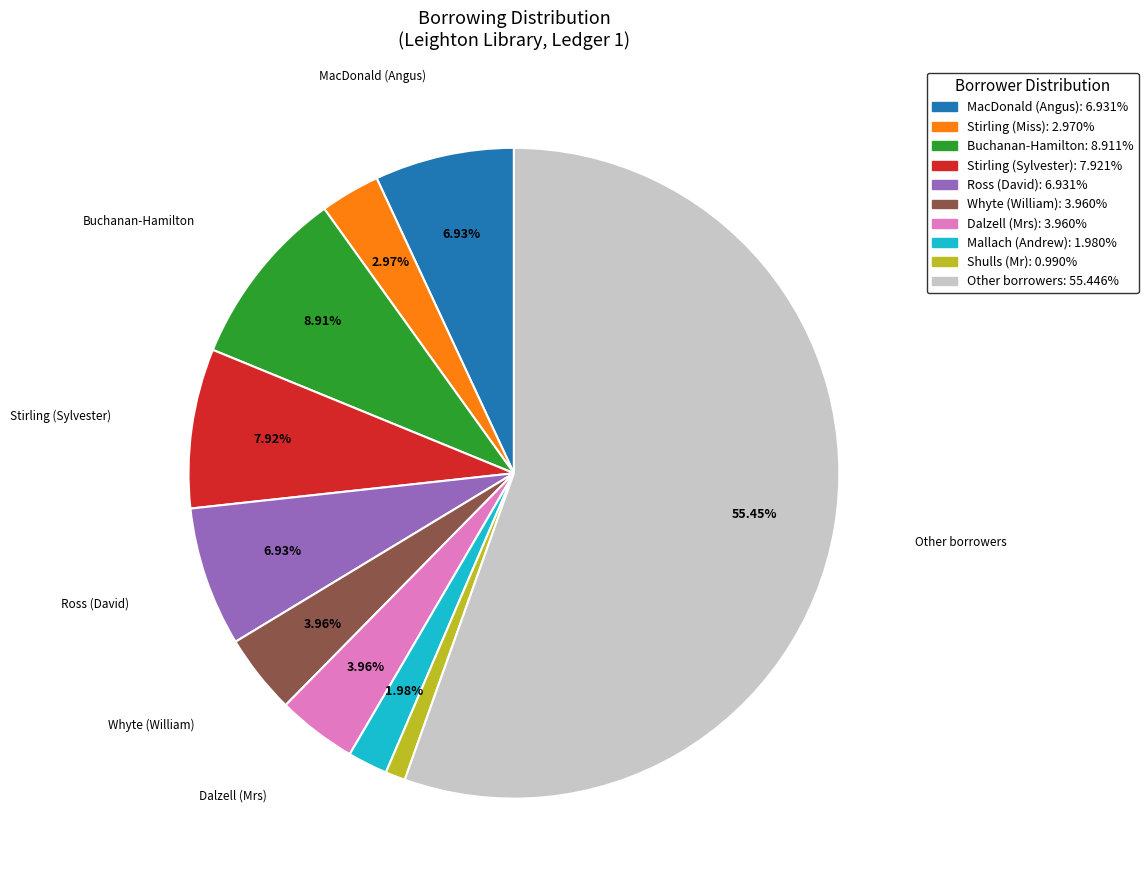

Is there a majority slice in this chart?

Yes